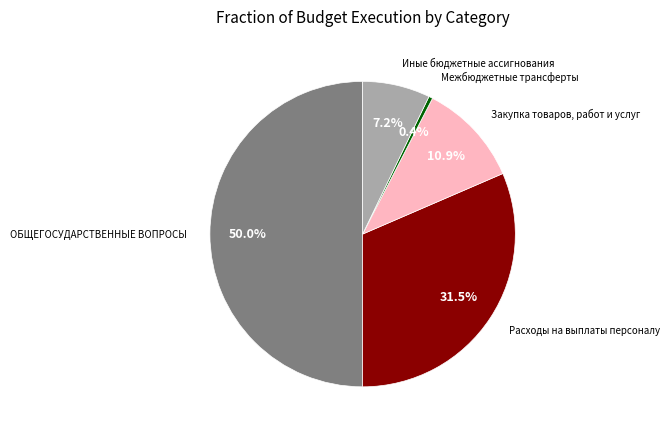

Rank the categories by value from lowest to highest.

Межбюджетные трансферты, Иные бюджетные ассигнования, Закупка товаров, работ и услуг, Расходы на выплаты персоналу, ОБЩЕГОСУДАРСТВЕННЫЕ ВОПРОСЫ